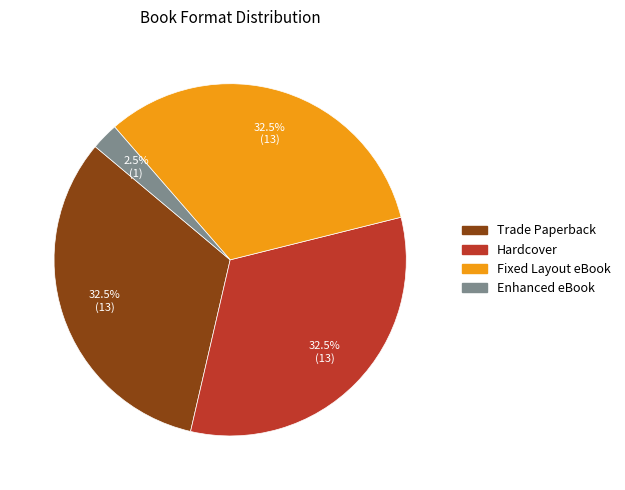

Does Enhanced eBook account for over 50% of the chart?

No